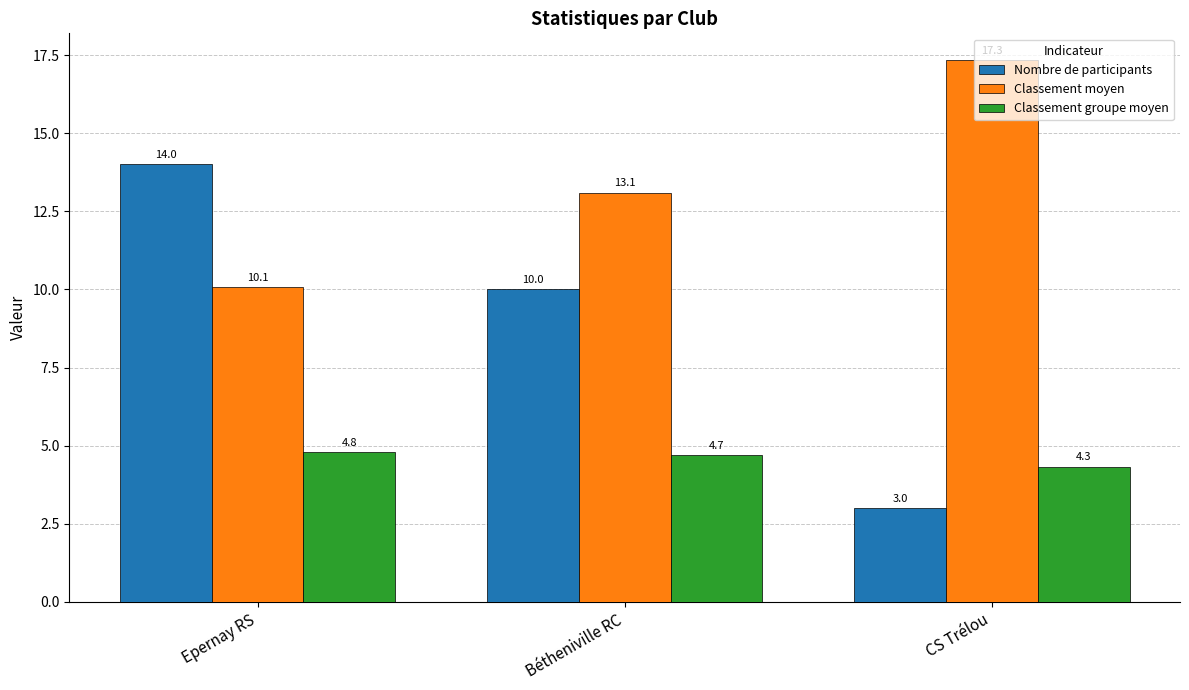

Which series has the largest total across all categories?

Classement moyen